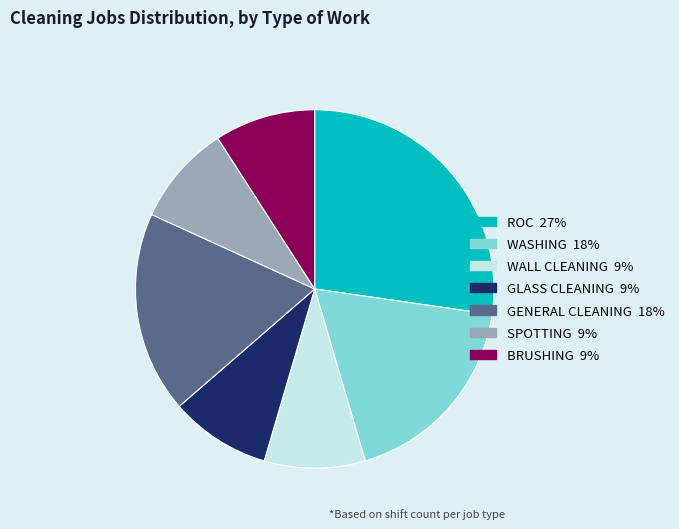

Is there a majority slice in this chart?

No